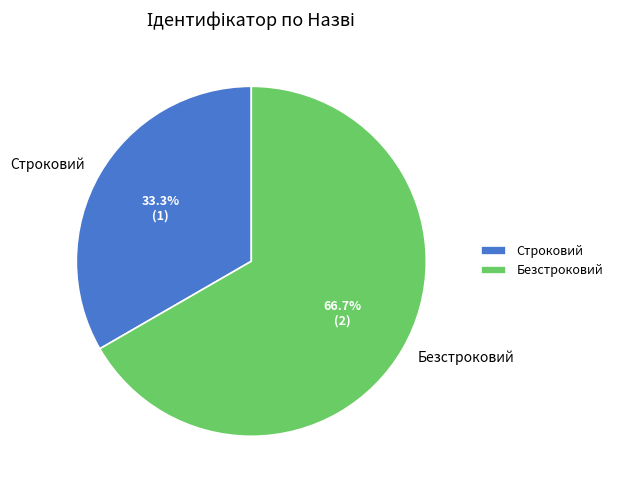

Approximately how many times larger is the value at Безстроковий compared to Строковий?

2.0